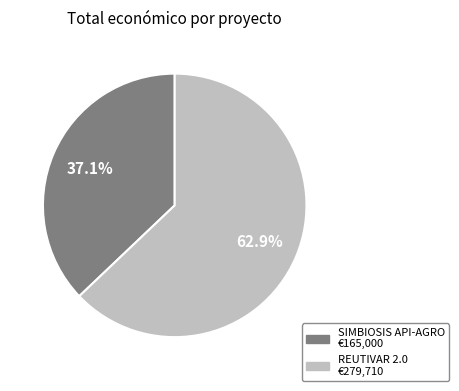

Count the number of slices in the pie.

2